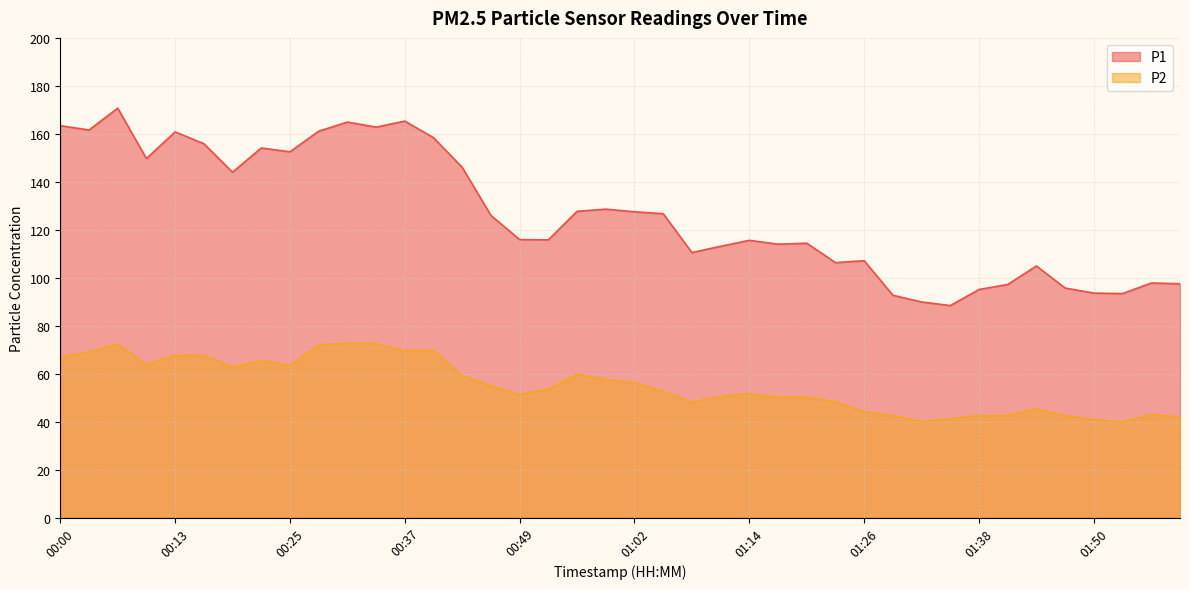

Which series has the largest range (max minus min)?

P1